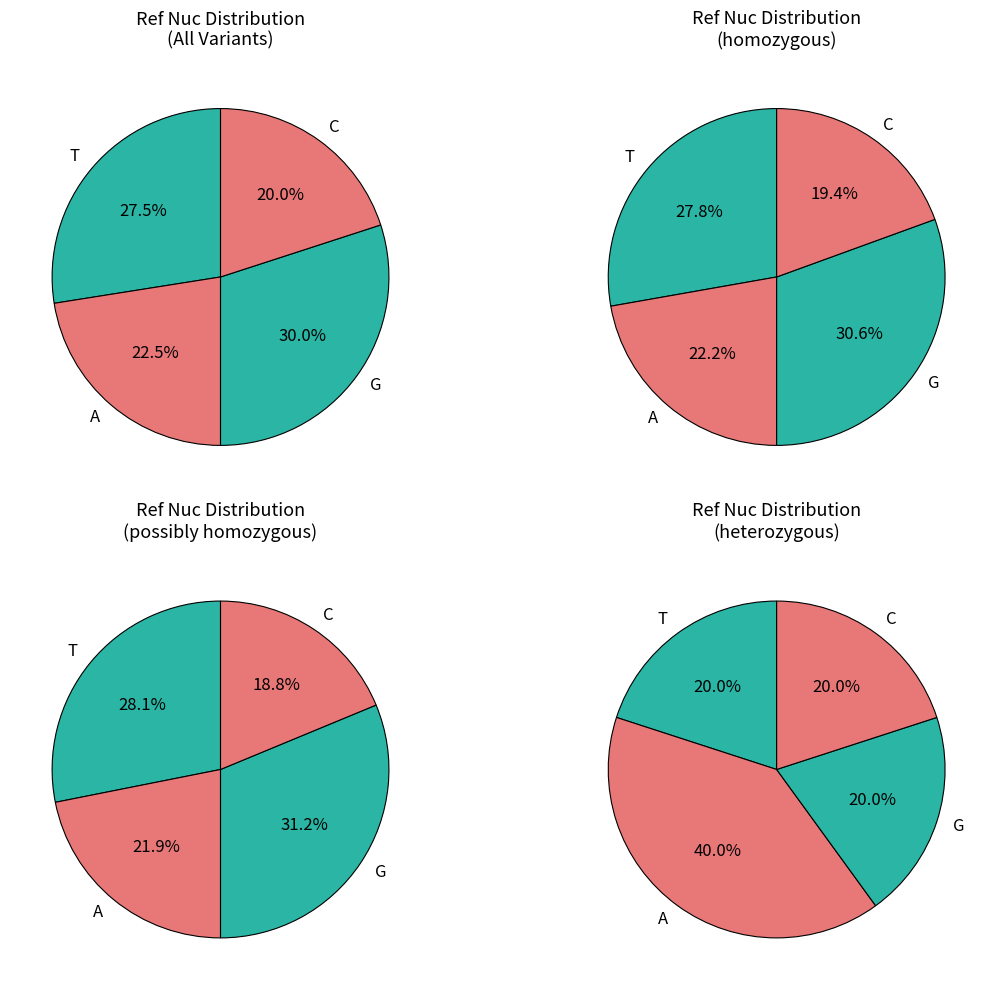

To the nearest percent, what is the combined percentage of C and T?

48%